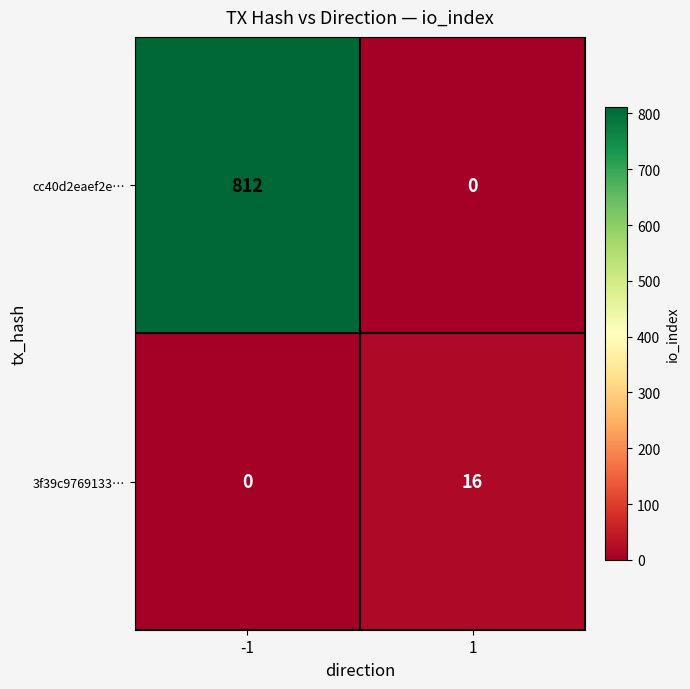

Rank the series by their average value, from lowest to highest.

3f39c9769133…, cc40d2eaef2e…